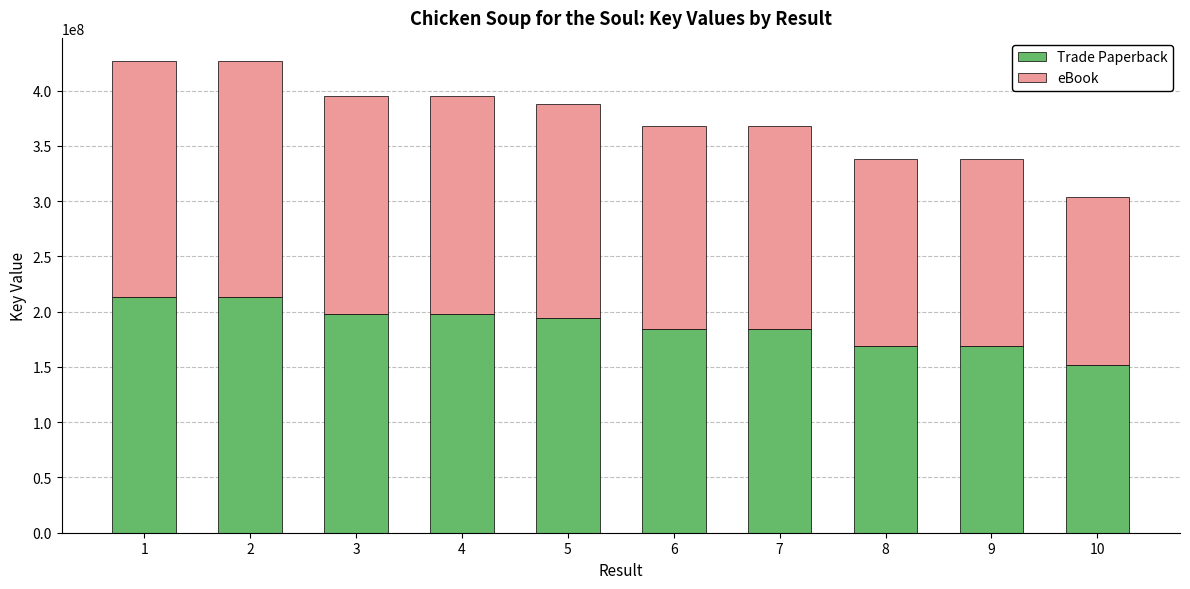

What is the total value across all series at 6?

367837836